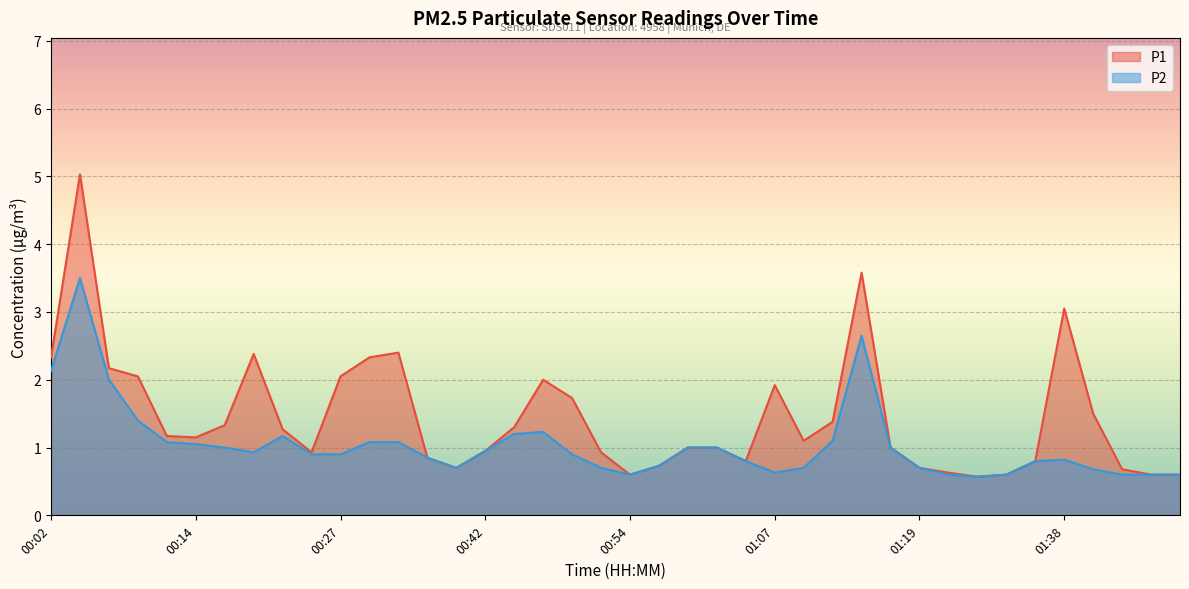

True or false: P1 has more than 1 interior local peaks.

True